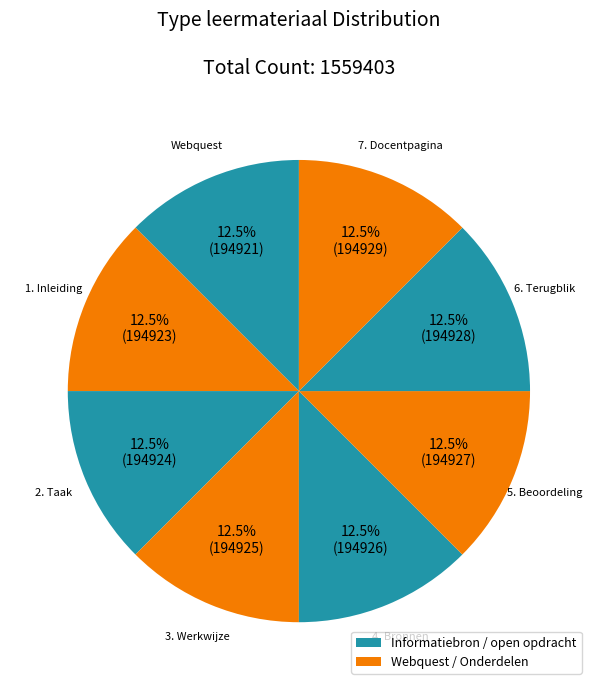

Count the number of slices in the pie.

8